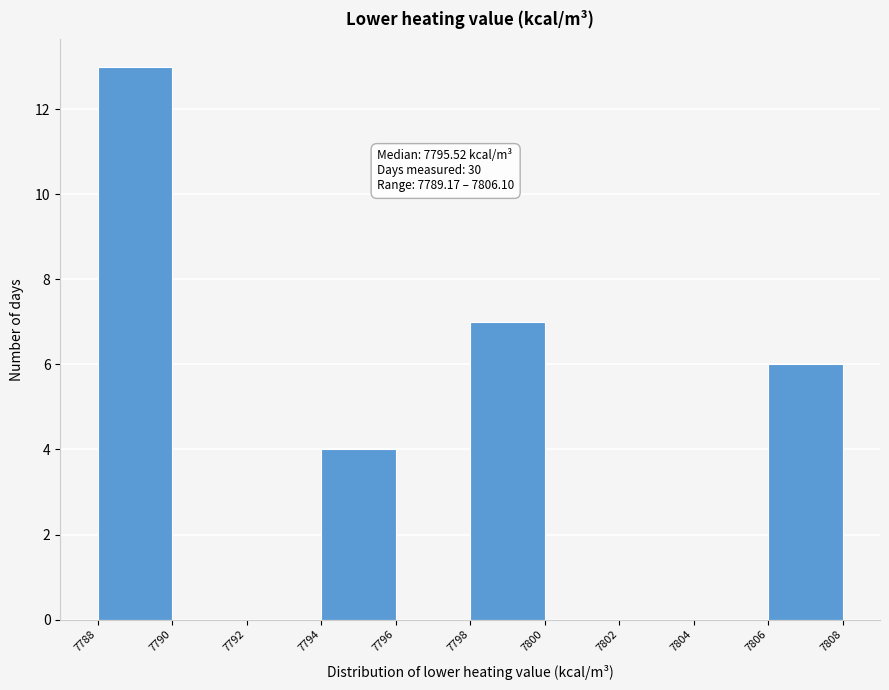

Over which range of the x-axis is the bar tallest?

7788 to 7790